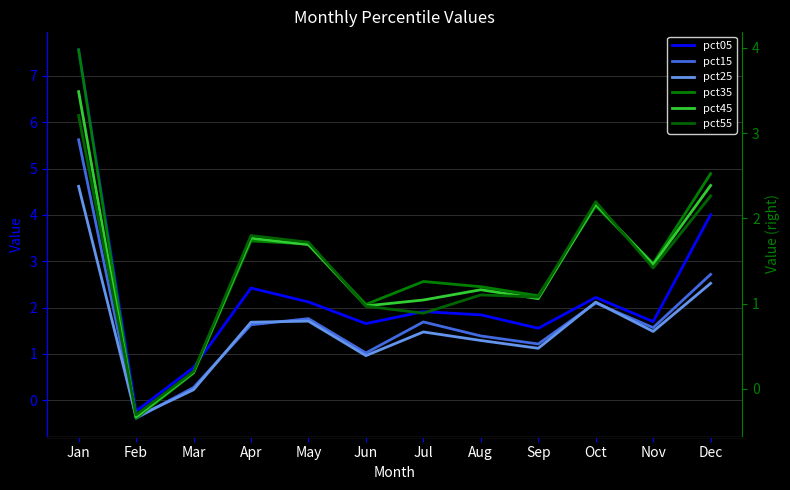

Which series changed the most between Apr and Dec?

pct05